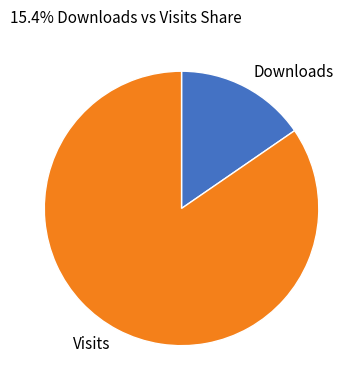

What is the smallest slice in the pie chart?

Downloads